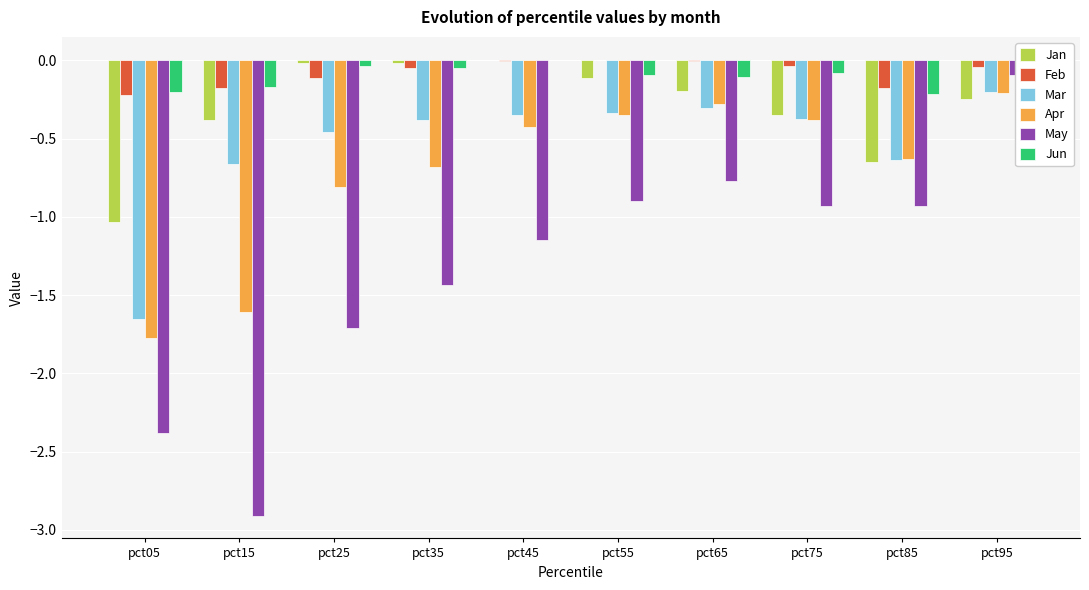

Which category has the highest value in the Mar series?

pct95